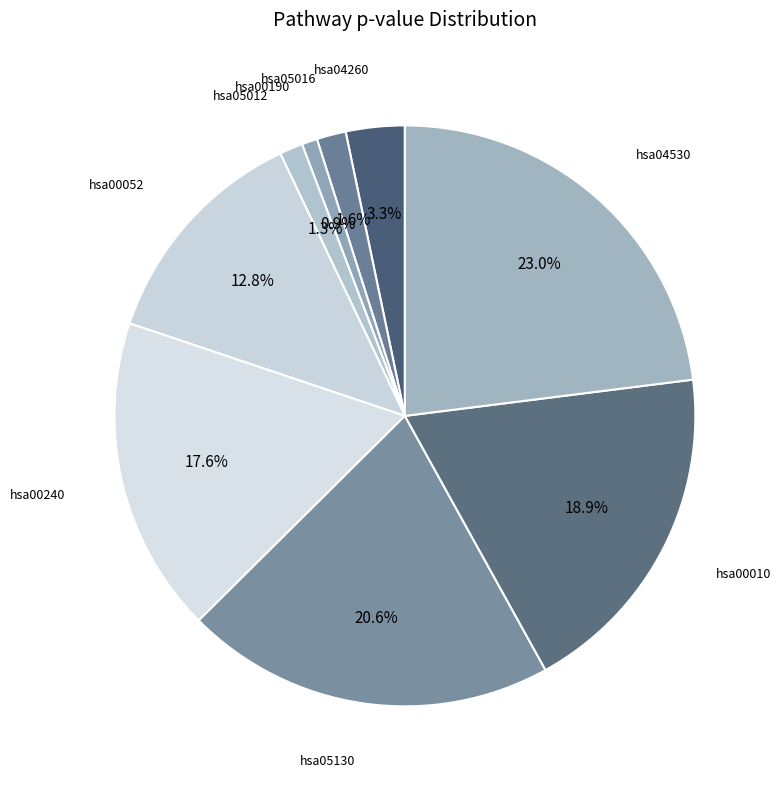

To the nearest percent, what is the difference between the largest and smallest slice percentages?

22%